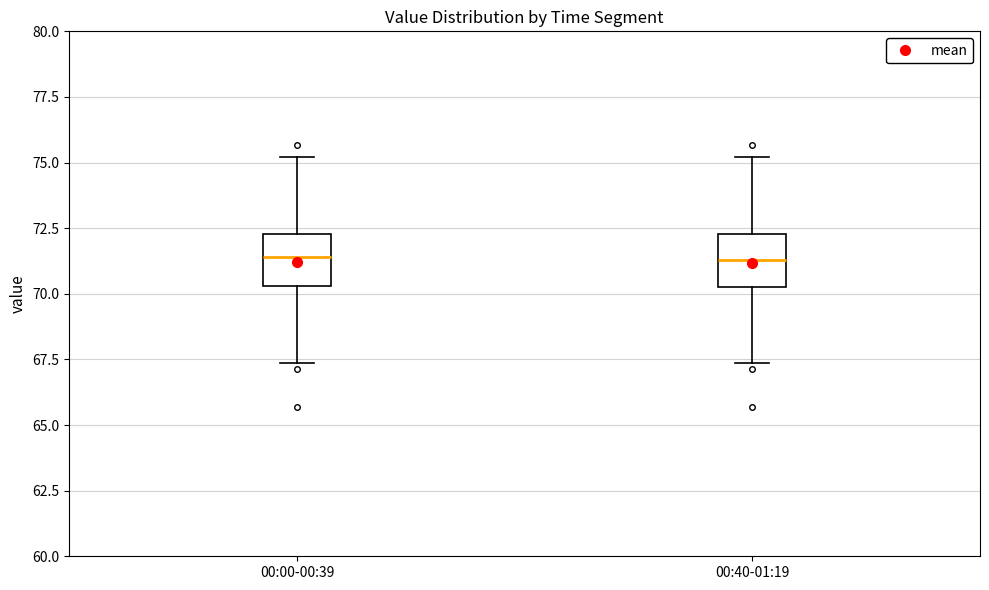

Where does the upper whisker of the box for 00:00-00:39 end on the y-axis? The values are not printed on the chart, so give them approximately, as read against the axis.

75.0